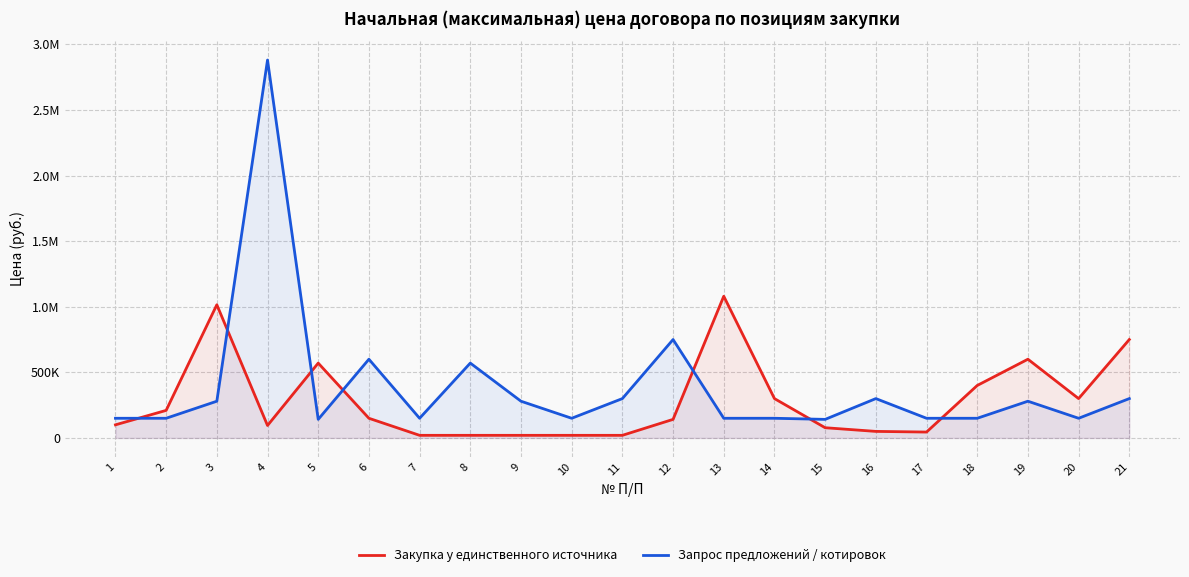

Between which two adjacent categories do Закупка у единственного источника and Запрос предложений / котировок first intersect?

1 and 2